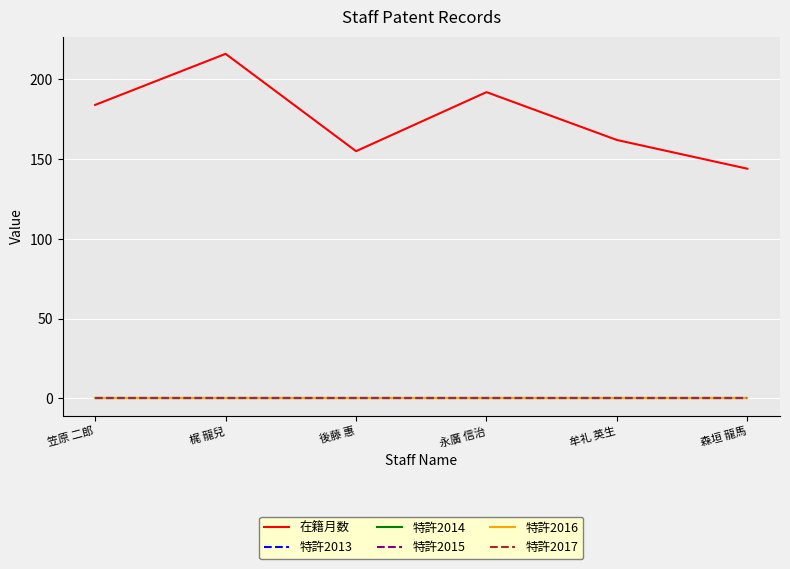

True or false: 特許2016 and 特許2015 intersect in this chart.

False